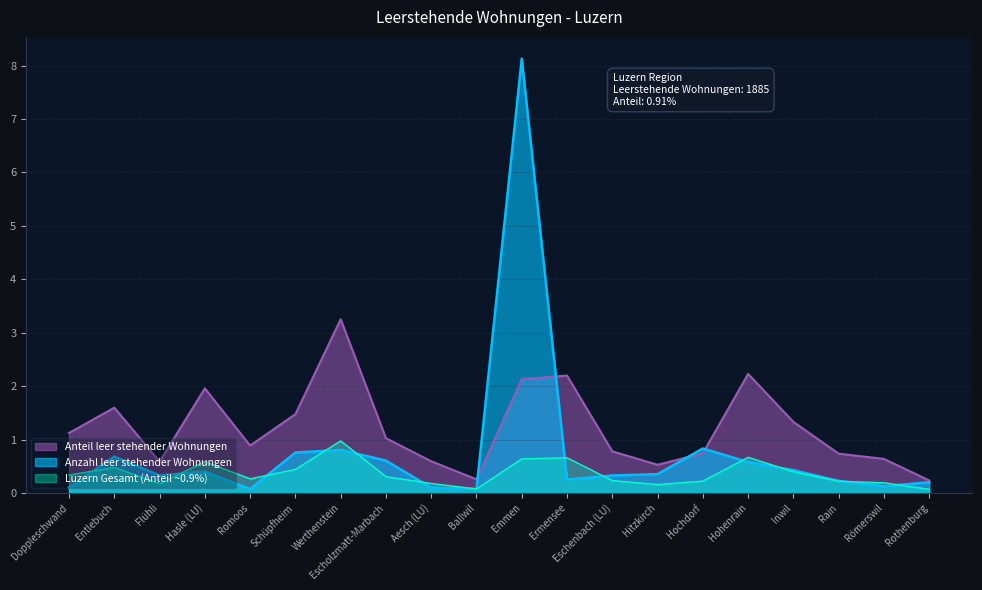

What is the label of the 11th point from the left?

Emmen